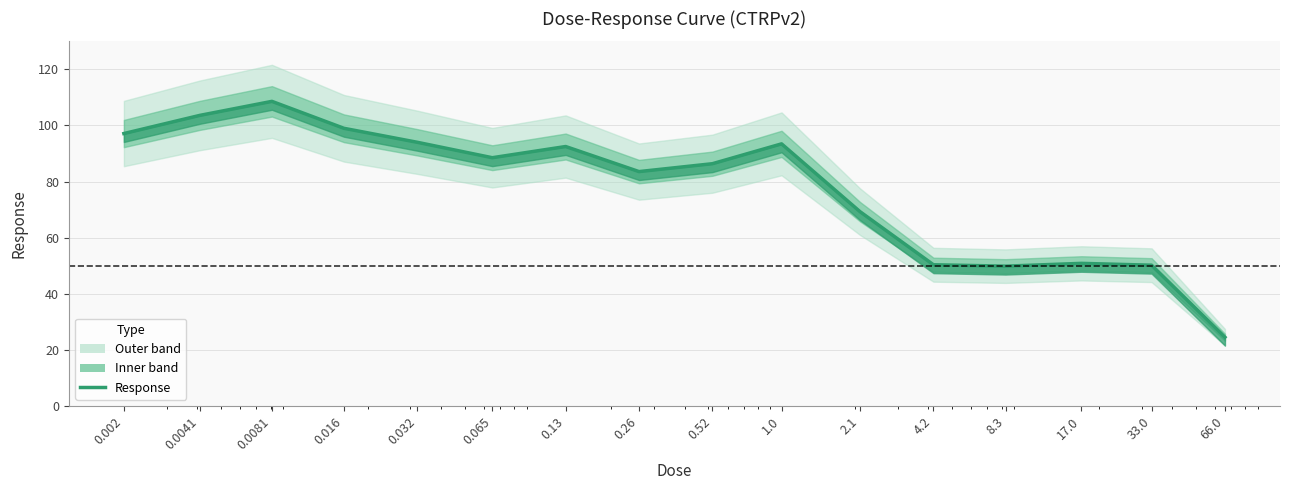

How many lines are shown in the chart?

1